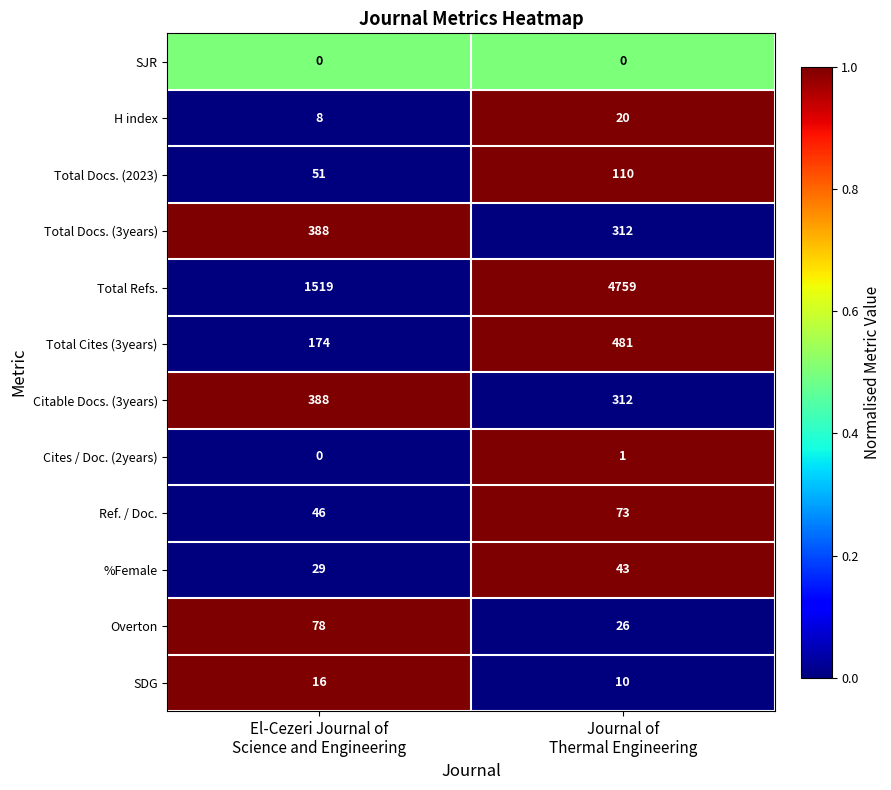

Which series has the largest total across all categories?

Total Refs.